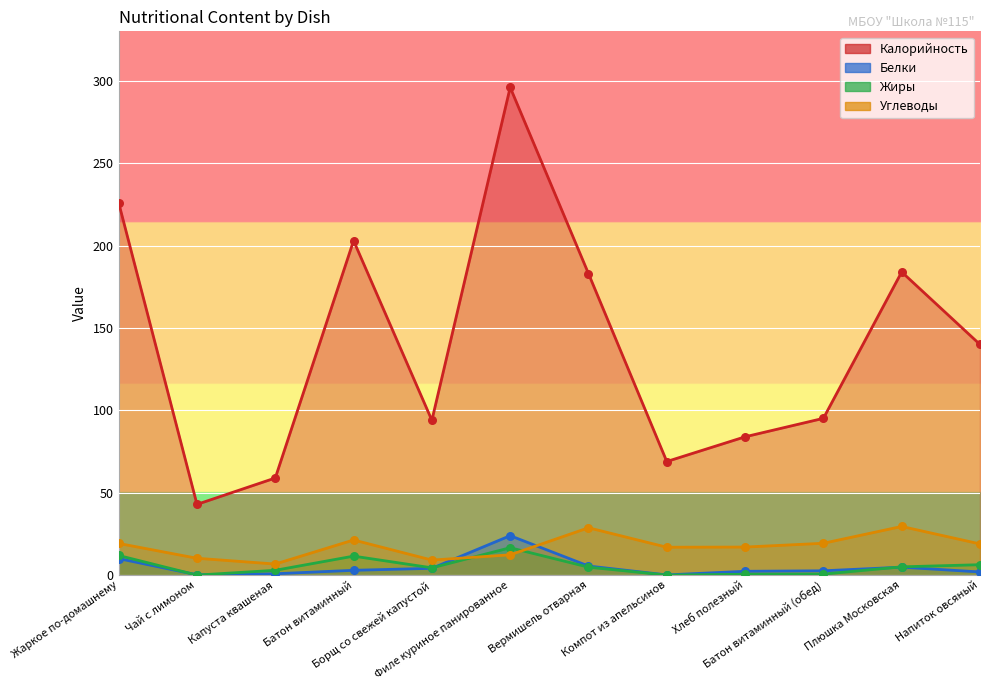

What is the total value across all series at Вермишель отварная?

222.3